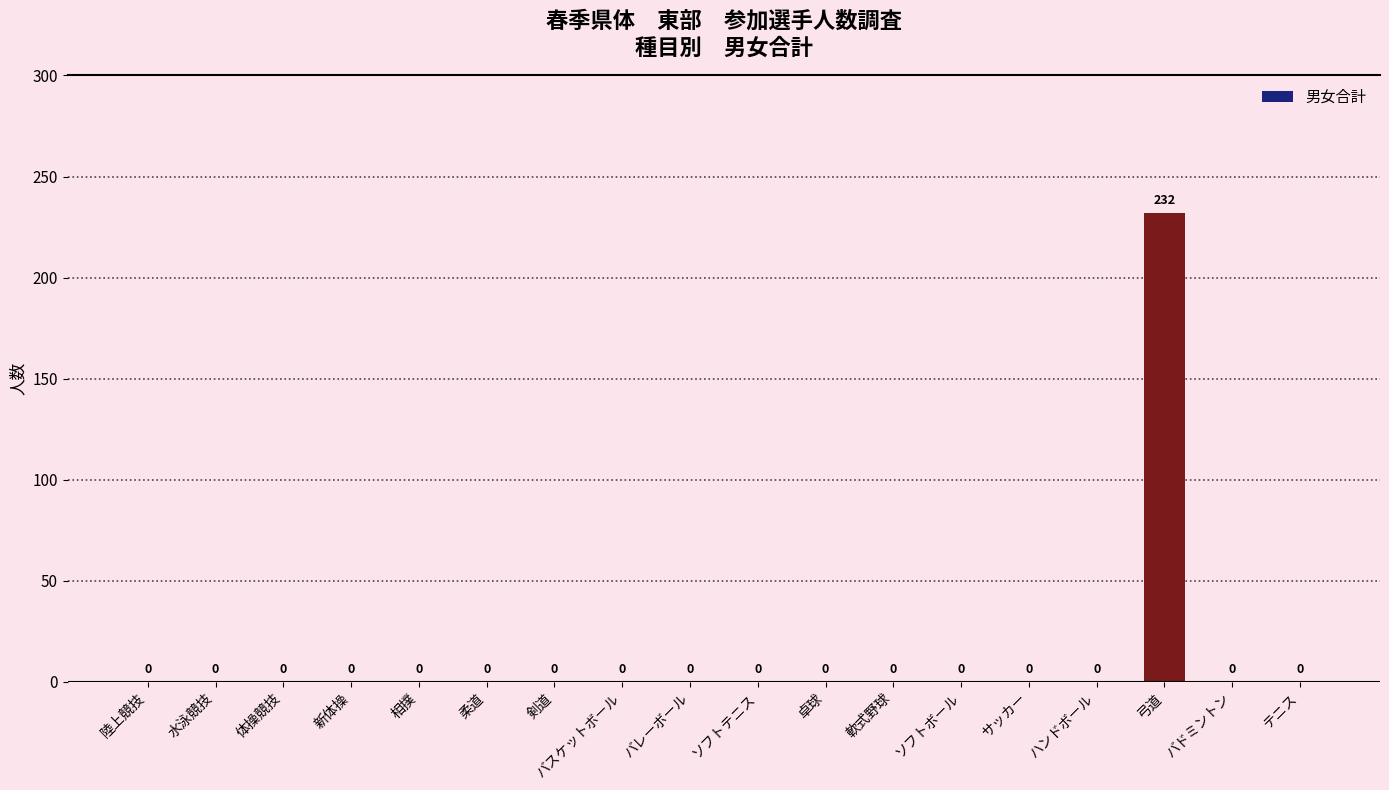

Which category has the highest value across all series?

弓道